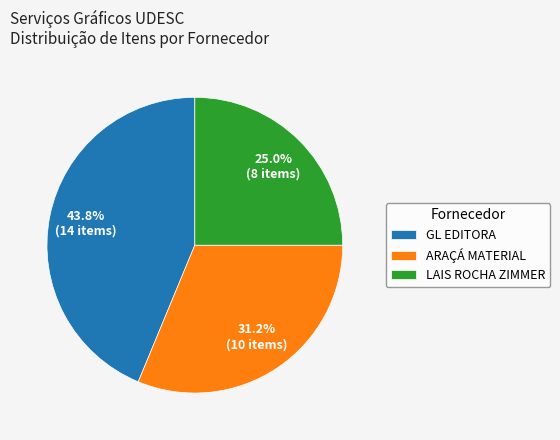

To the nearest percent, what is the average slice percentage?

33%